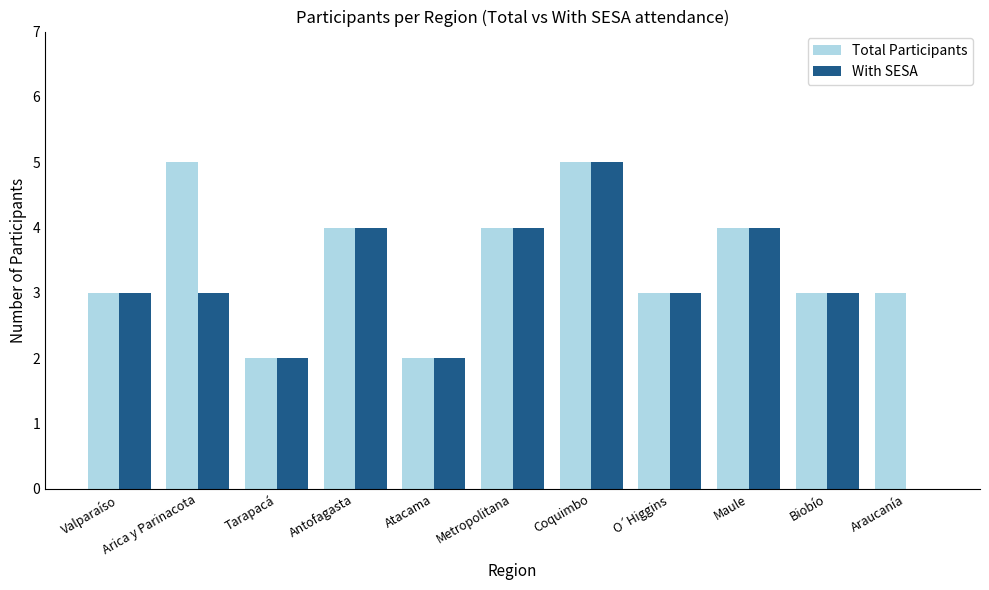

Reading right to left, extract all data points from this chart.

Total Participants: 3	3	4	3	5	4	2	4	2	5	3
With SESA: 0	3	4	3	5	4	2	4	2	3	3